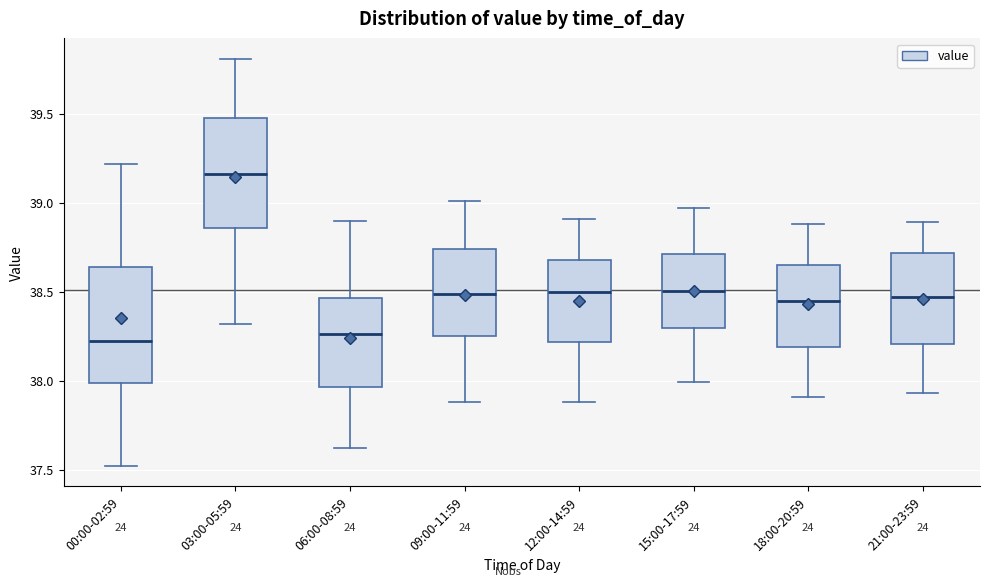

Where does the upper whisker of the box for 15:00-17:59 end on the y-axis? The values are not printed on the chart, so give them approximately, as read against the axis.

38.95